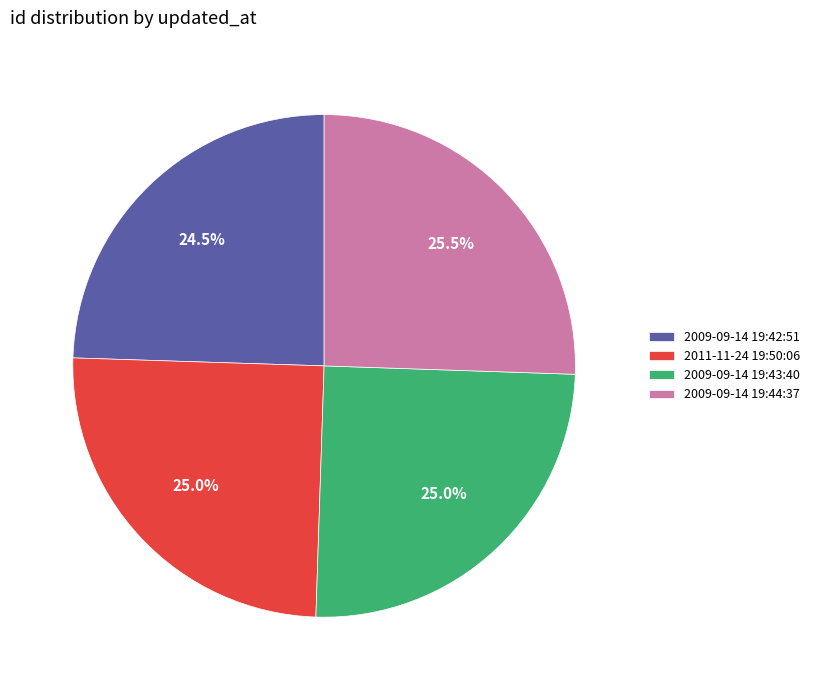

Is there any slice that represents more than half of the pie?

No